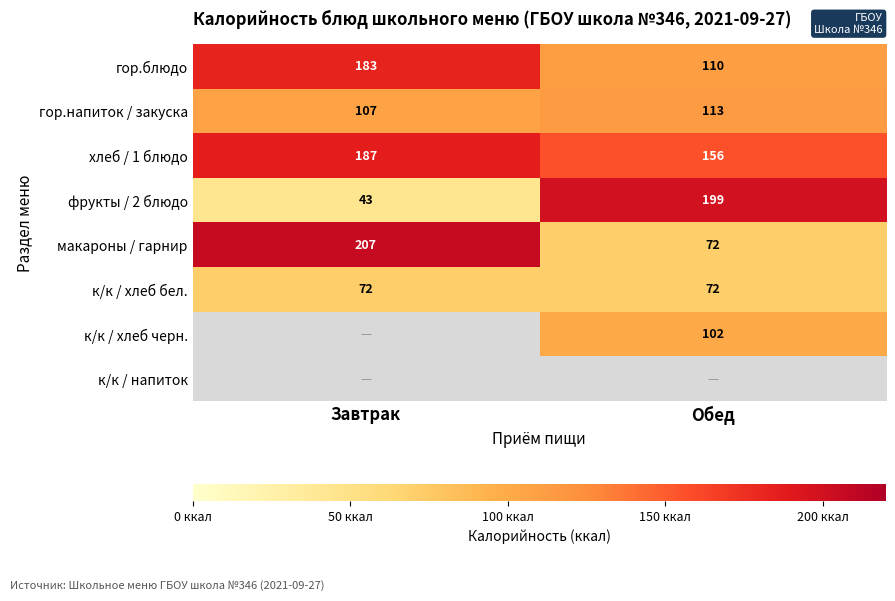

What is the difference between the highest and lowest values at Завтрак?

164.0